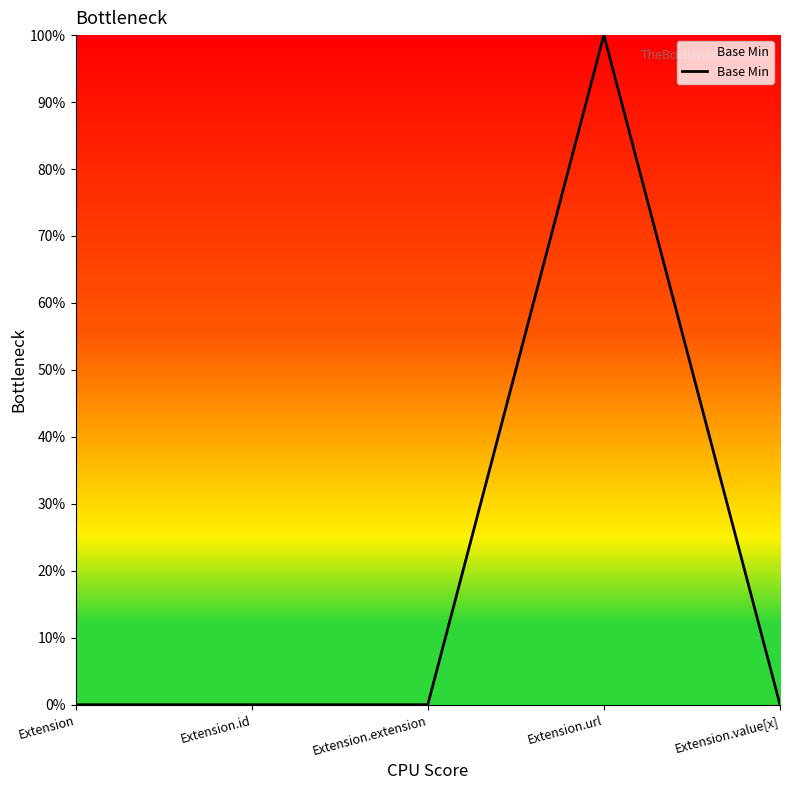

Does the chart have visible grid lines?

No